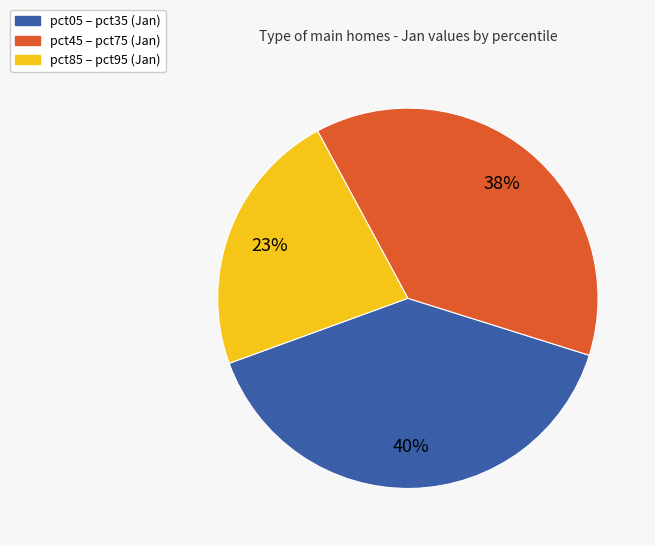

To the nearest percent, what is the average slice percentage?

33%